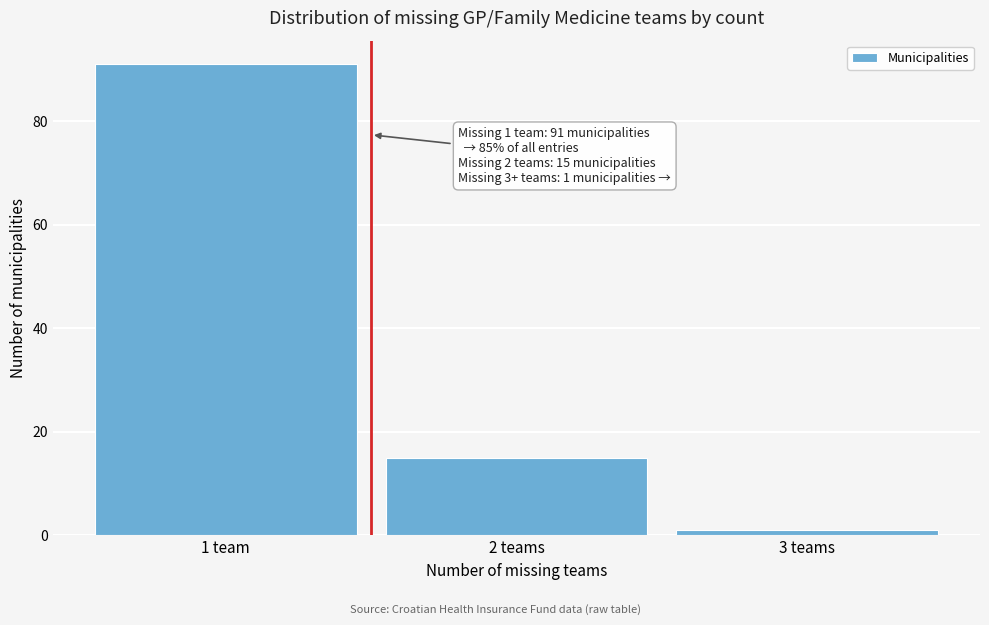

Reading left to right, list all the values displayed in this chart.

1 team=91	2 teams=15	3 teams=1